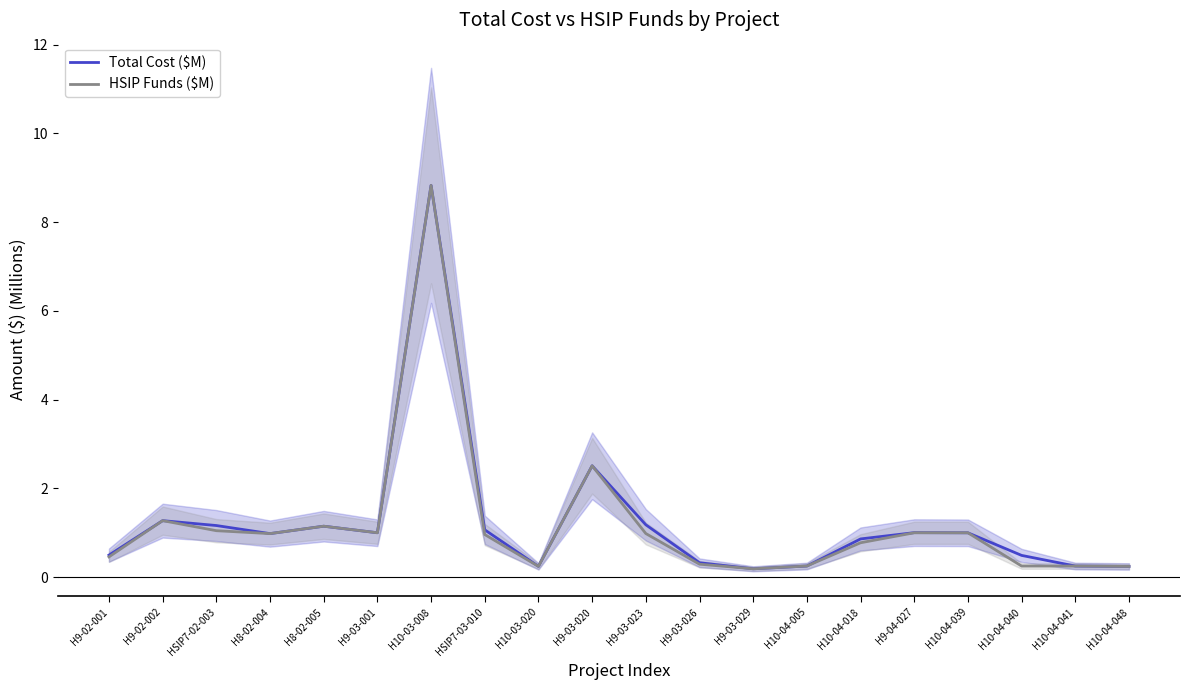

The value of Total Cost ($M) at H9-02-002 is 1.3. True or false?

True